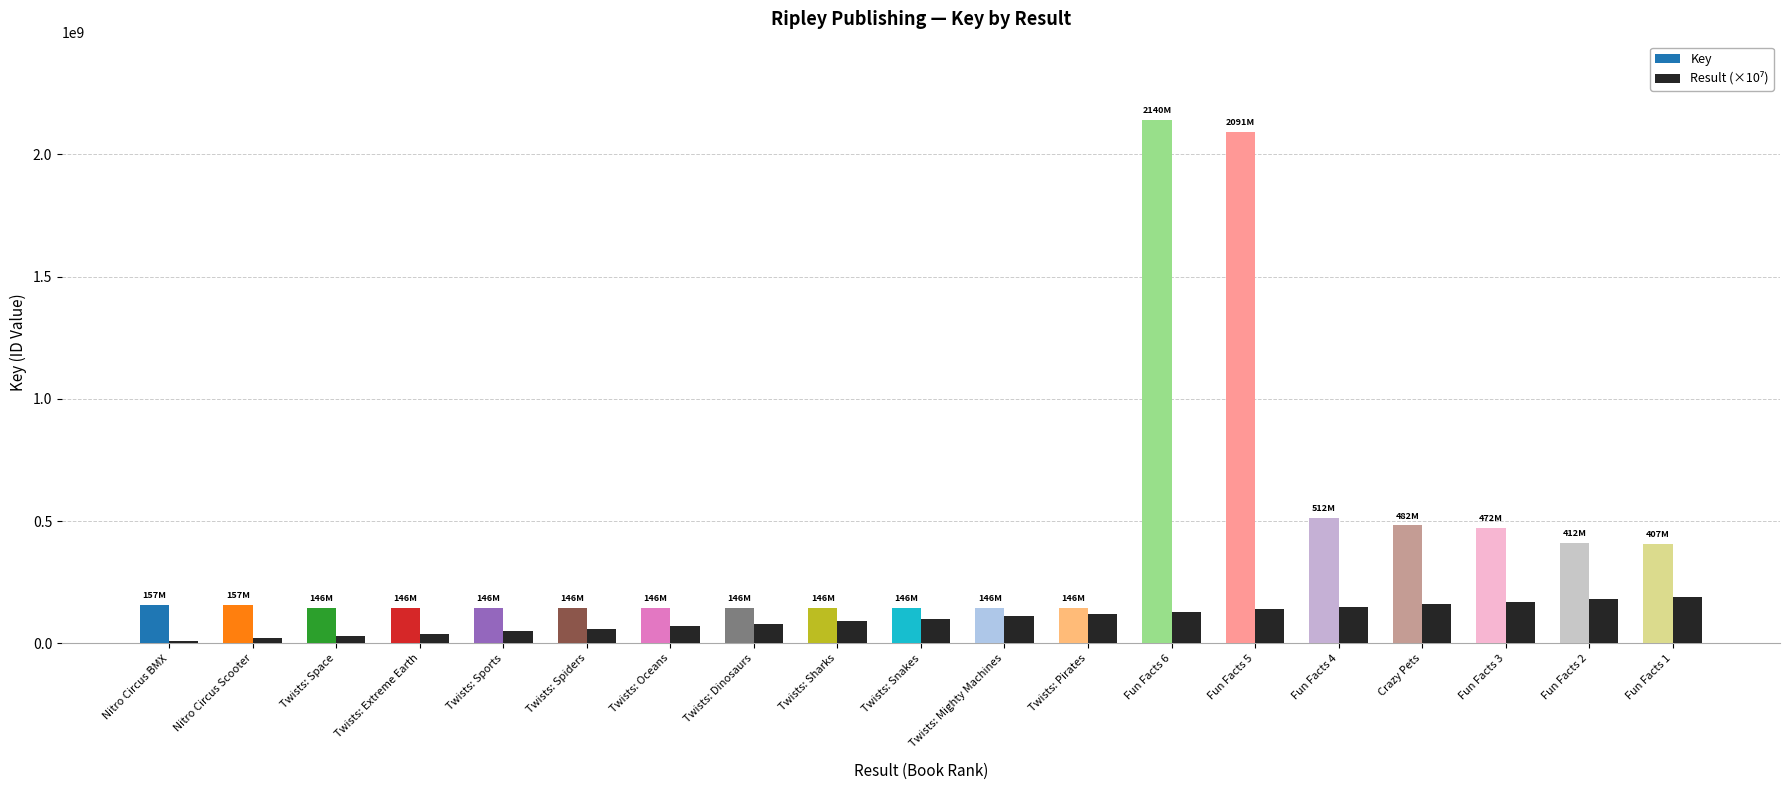

What is the average value of the Key series?

436438438